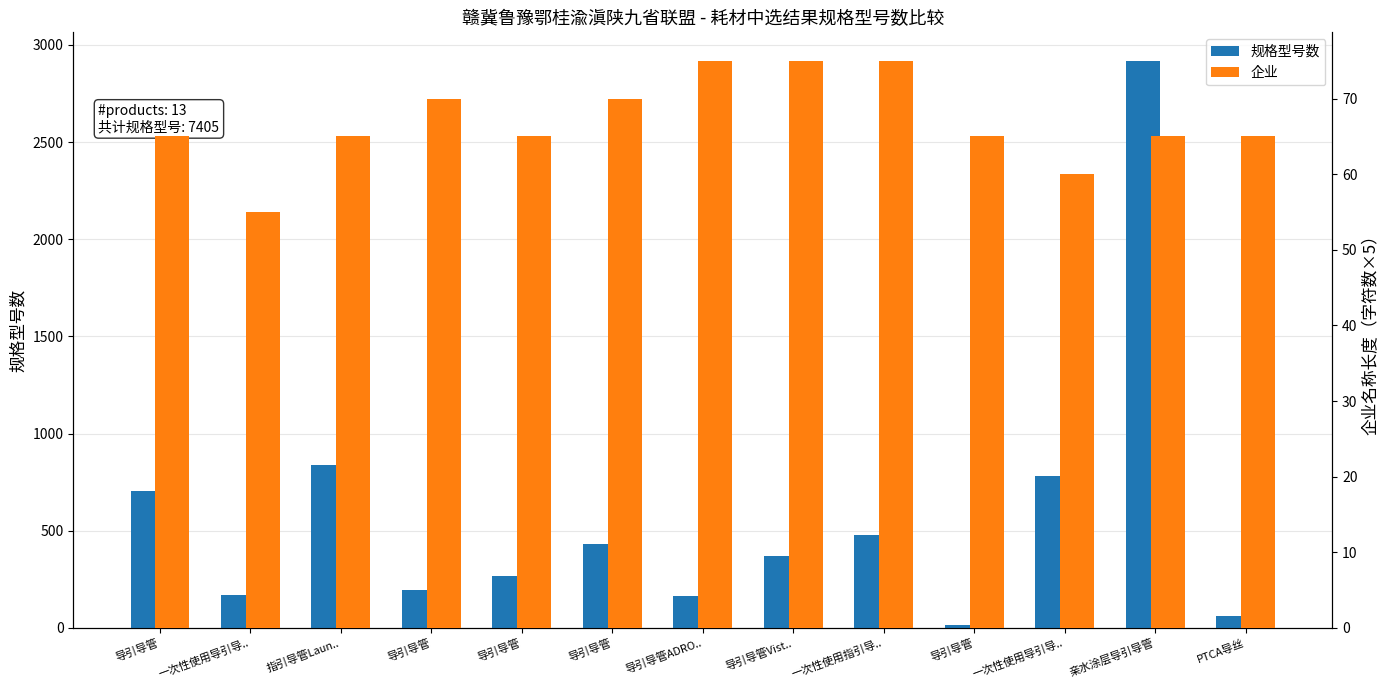

What is the label of the 12th bar from the right?

一次性使用导引导..